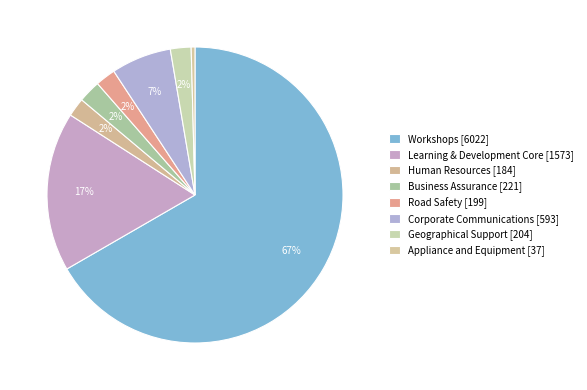

Which has a higher value, Road Safety or Human Resources?

Road Safety